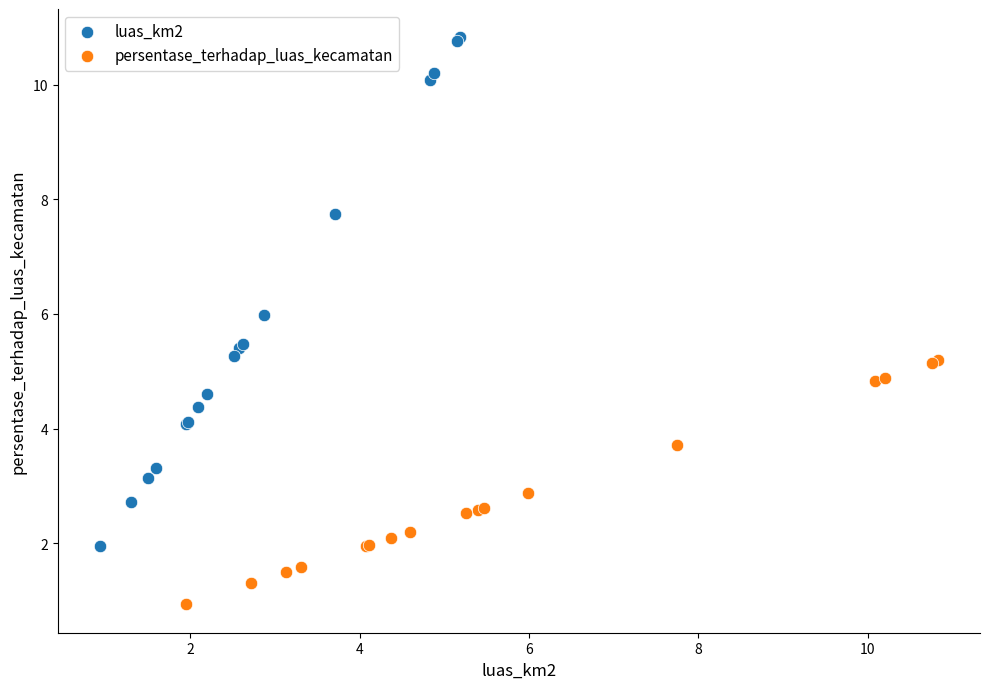

Which series has the largest Y range (max minus min)?

luas_km2